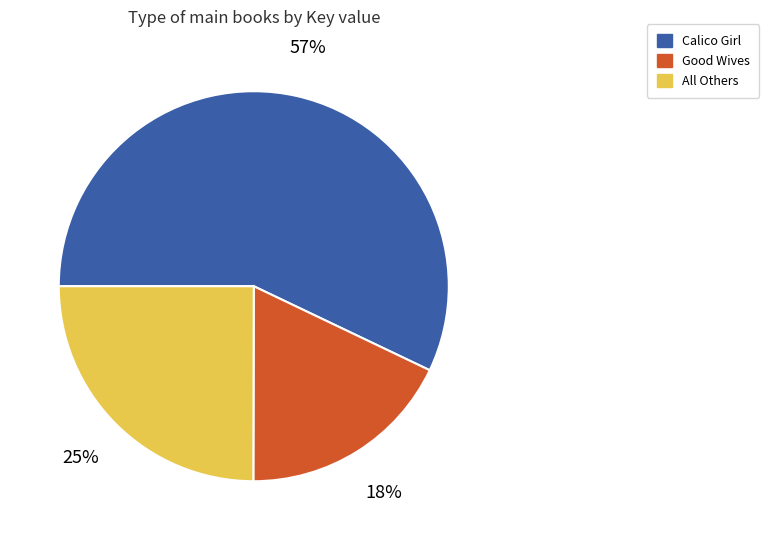

What is the ratio of the value at Good Wives to the value at All Others?

0.7